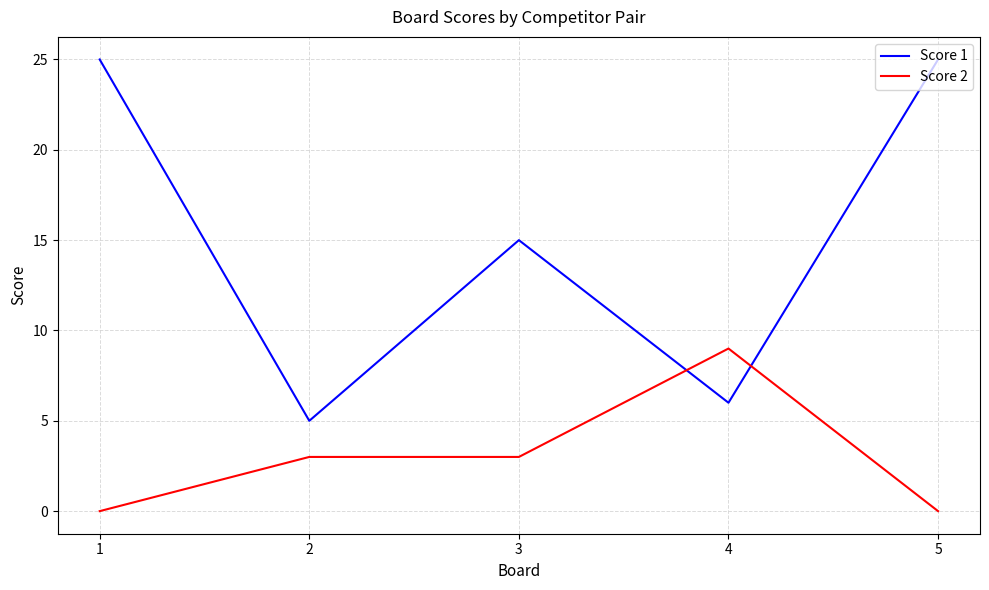

How many interior local peaks does the Score 1 series have?

1